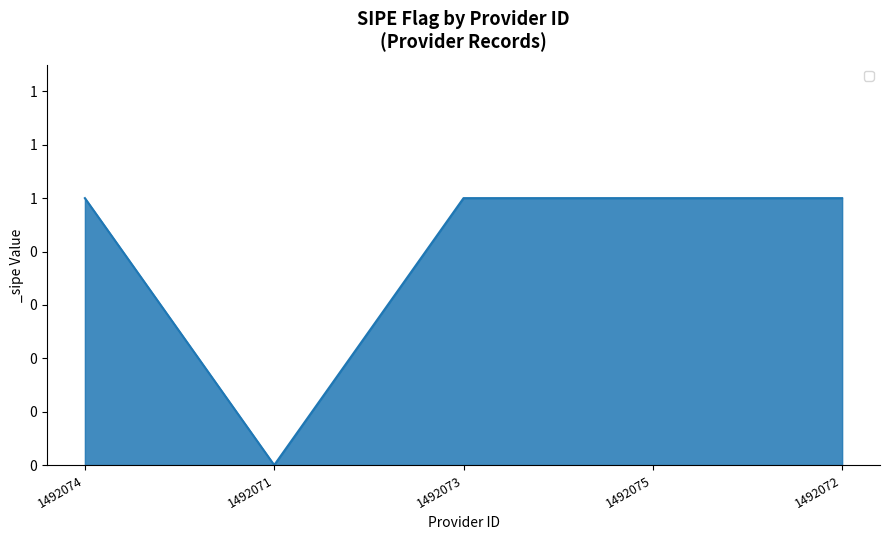

Reading left to right, transcribe all the data shown in this chart.

1492074=1	1492071=0	1492073=1	1492075=1	1492072=1